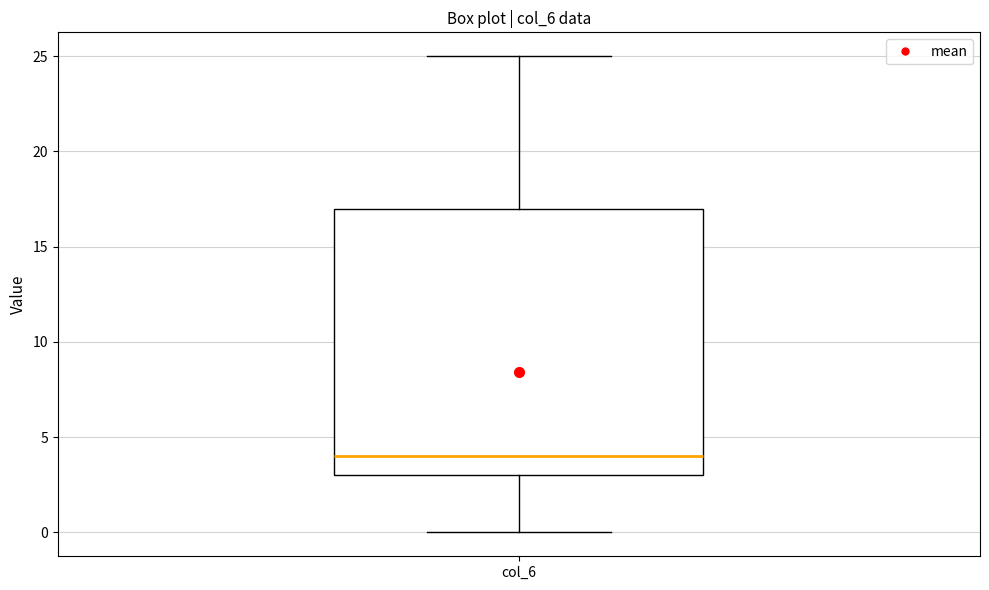

Where is the lower edge of the box for col_6 on the y-axis? The values are not printed on the chart, so give them approximately, as read against the axis.

3